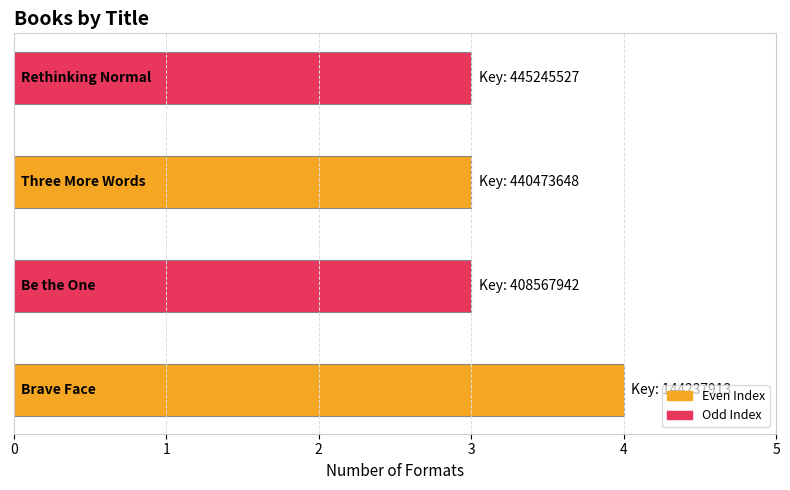

Is it true that the value at Three More Words is 3?

True